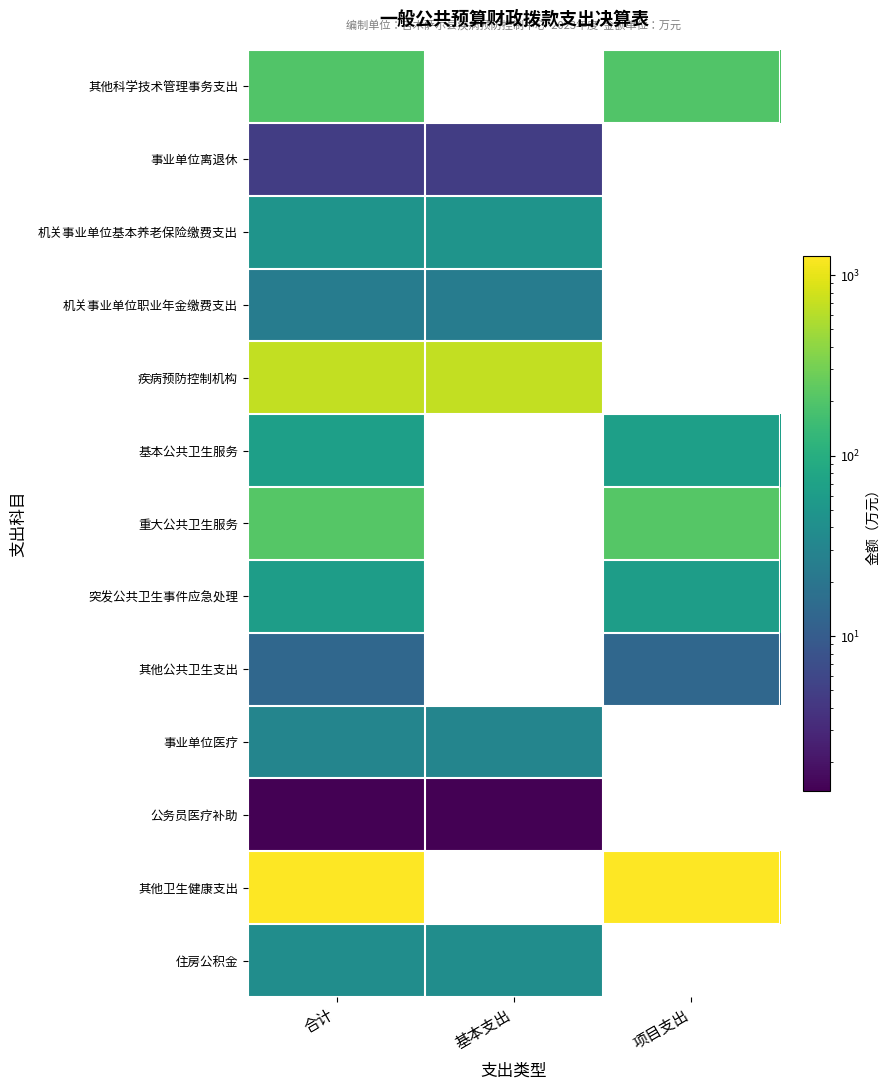

What is the lowest value of the 其他公共卫生支出 series?

13.6